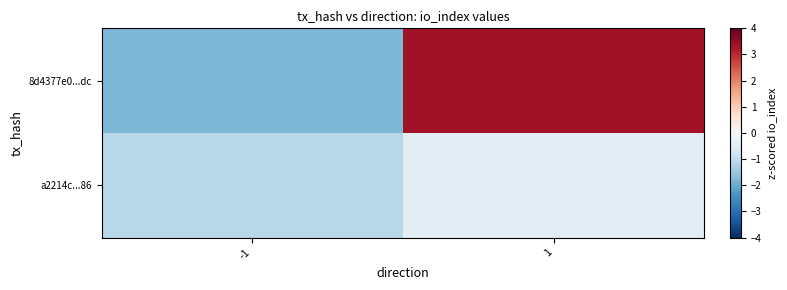

Reading left to right, transcribe all the data shown in this chart.

8d4377e0...dc: -1=-1.8	1=3.4
a2214c...86: -1=-1.1	1=-0.4